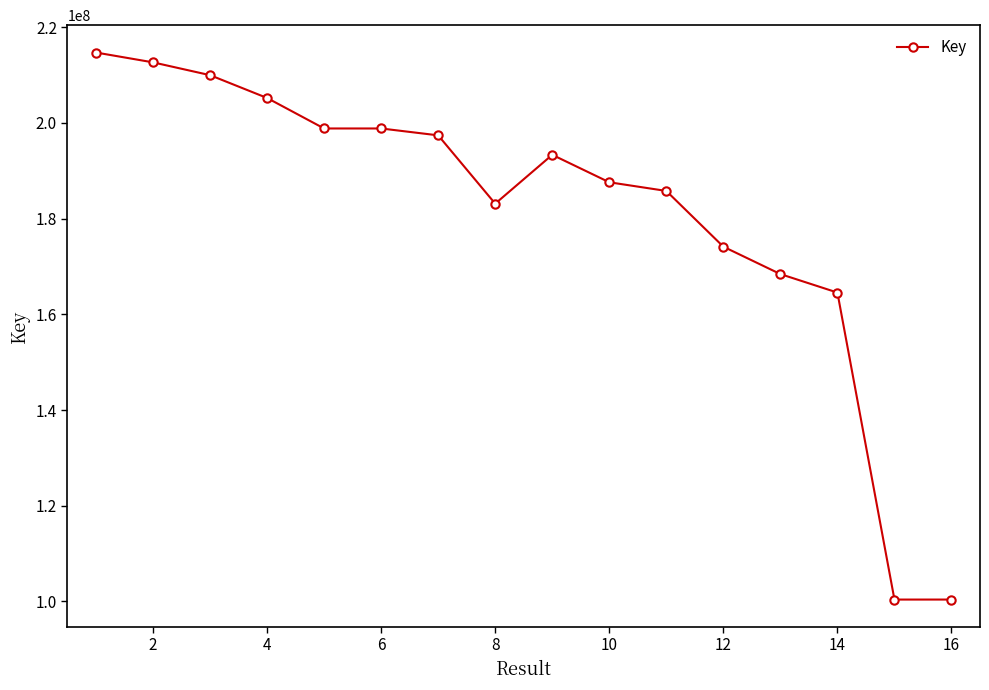

What is the value of the 15th point from the left?

100402376